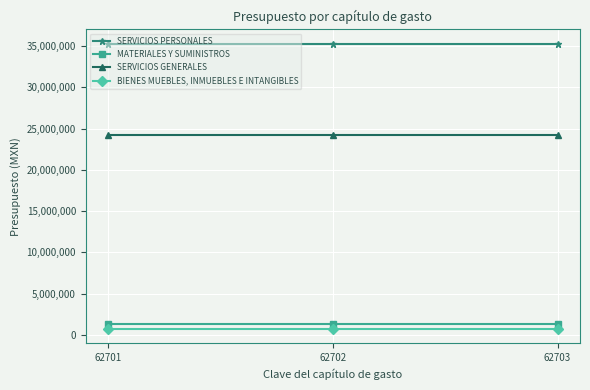

Does the chart display data point markers on the line(s)?

Yes